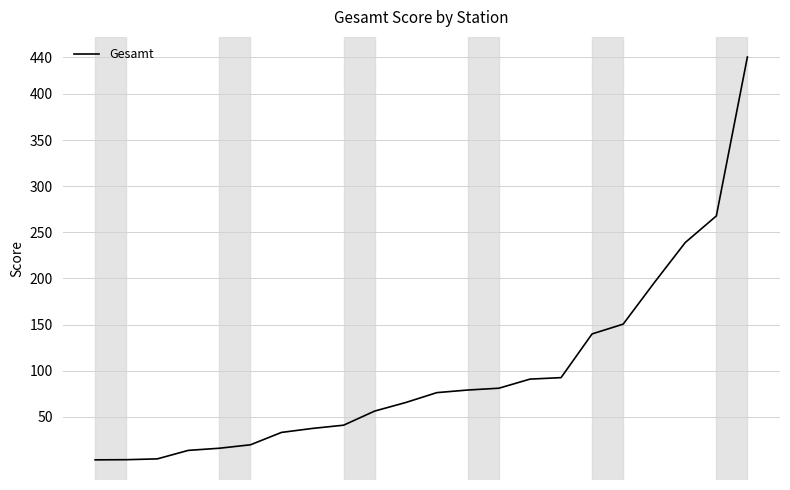

What is the greatest value displayed?

440.0